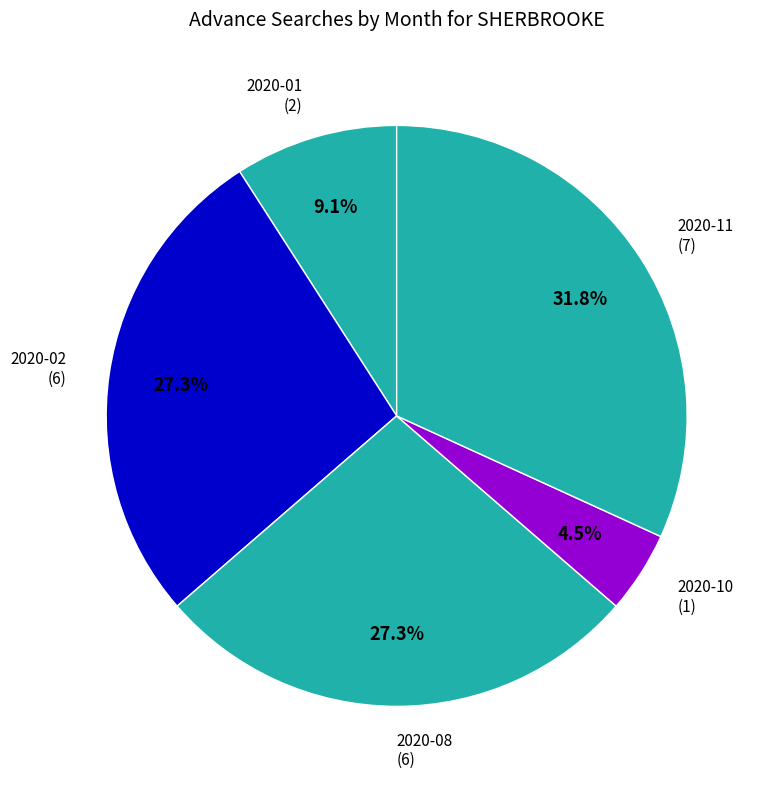

How many slices are in this pie chart?

5